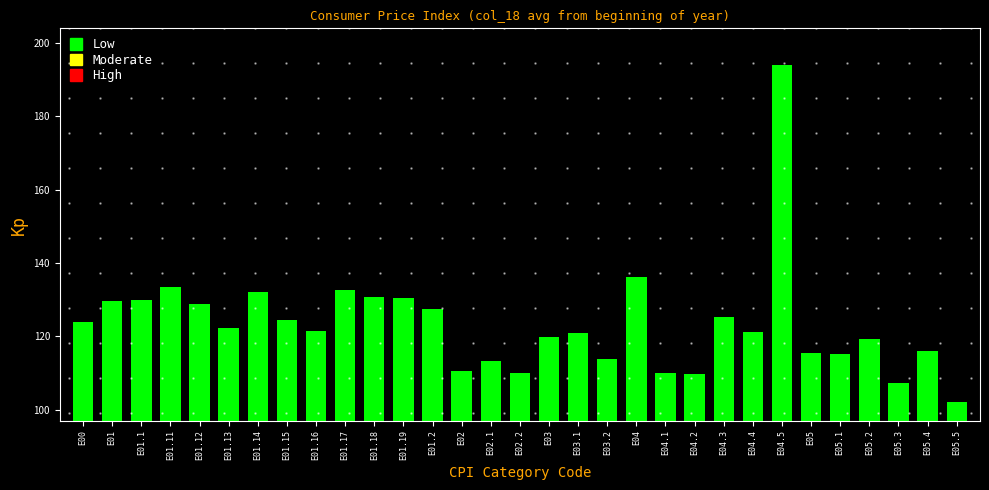

At which category does the chart reach its peak across all series?

E04.5